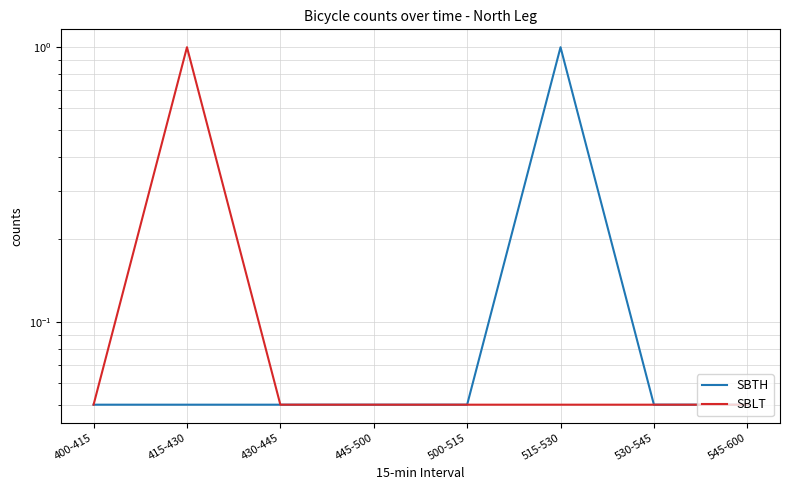

What is the sum of the SBTH values at 400-415 and 545-600?

0.1